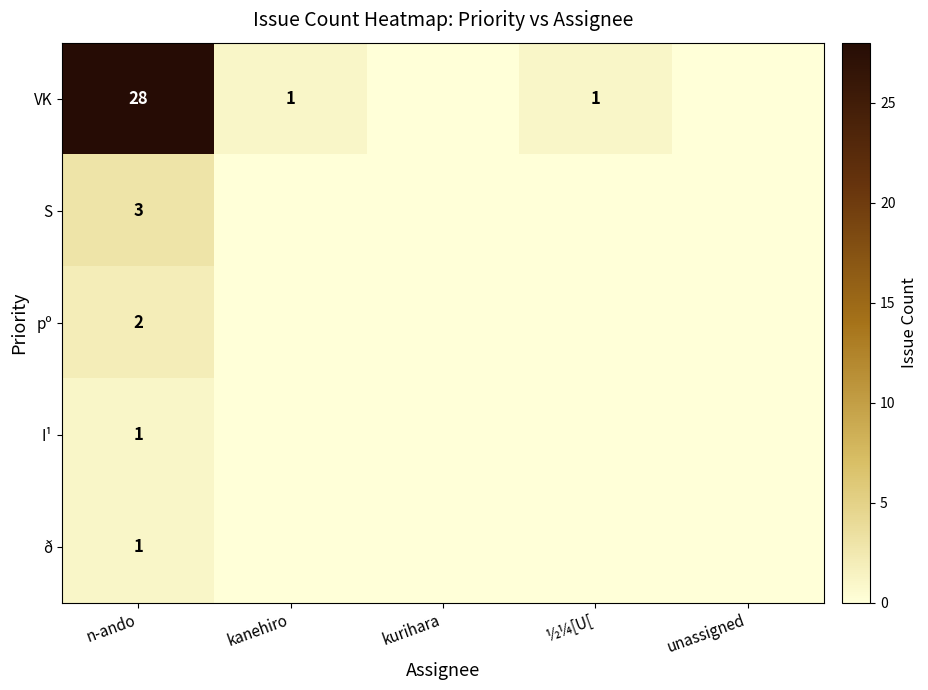

Is it true that S equals 2 at n-ando?

False